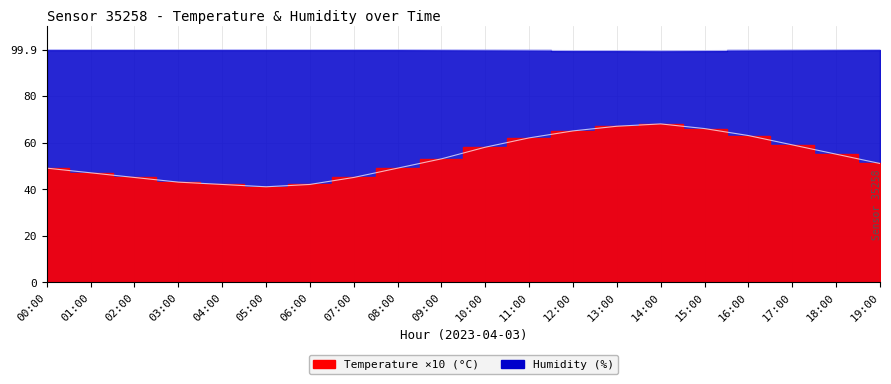

What is the difference between the humidity values at 06:00 and 11:00?

0.3